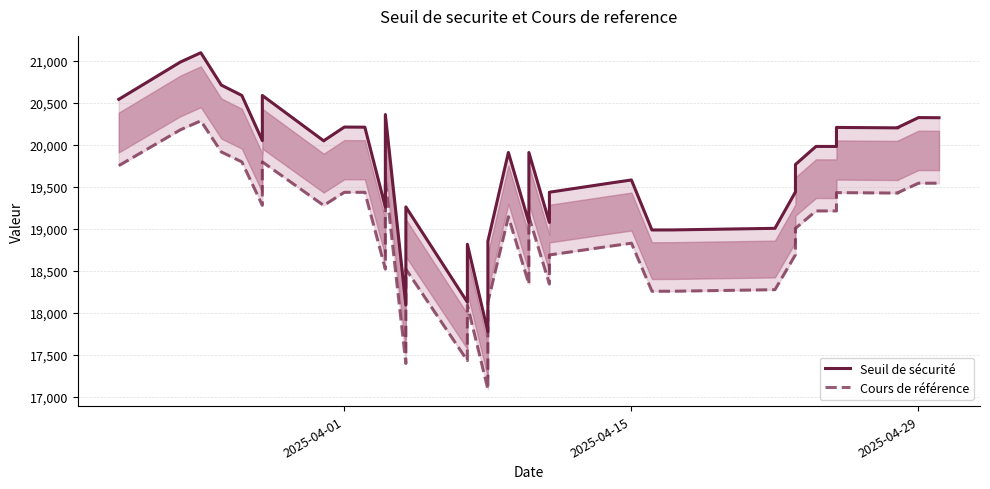

Does the chart have visible grid lines?

Yes